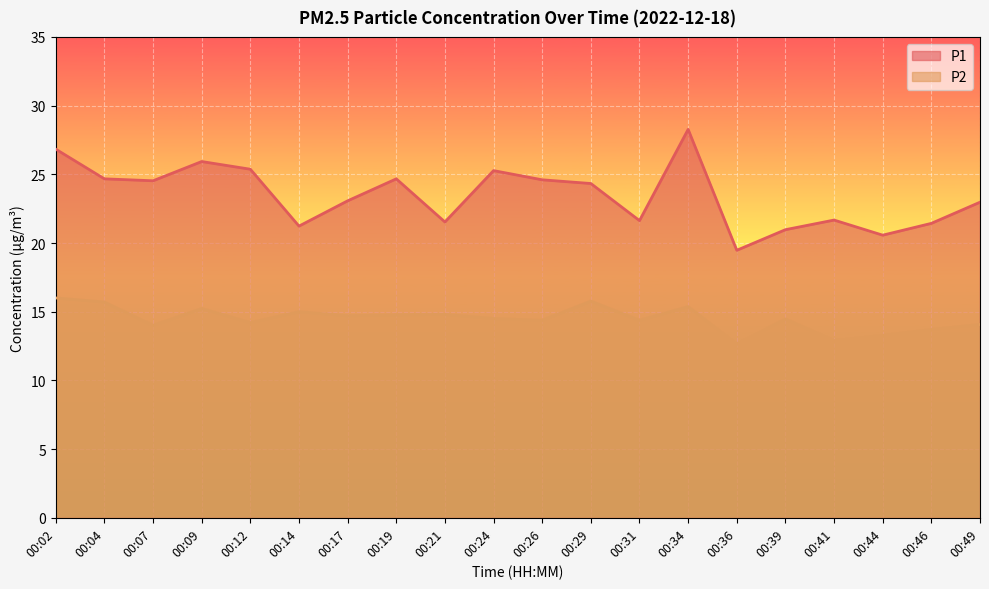

What is the maximum value shown in the chart?

28.3